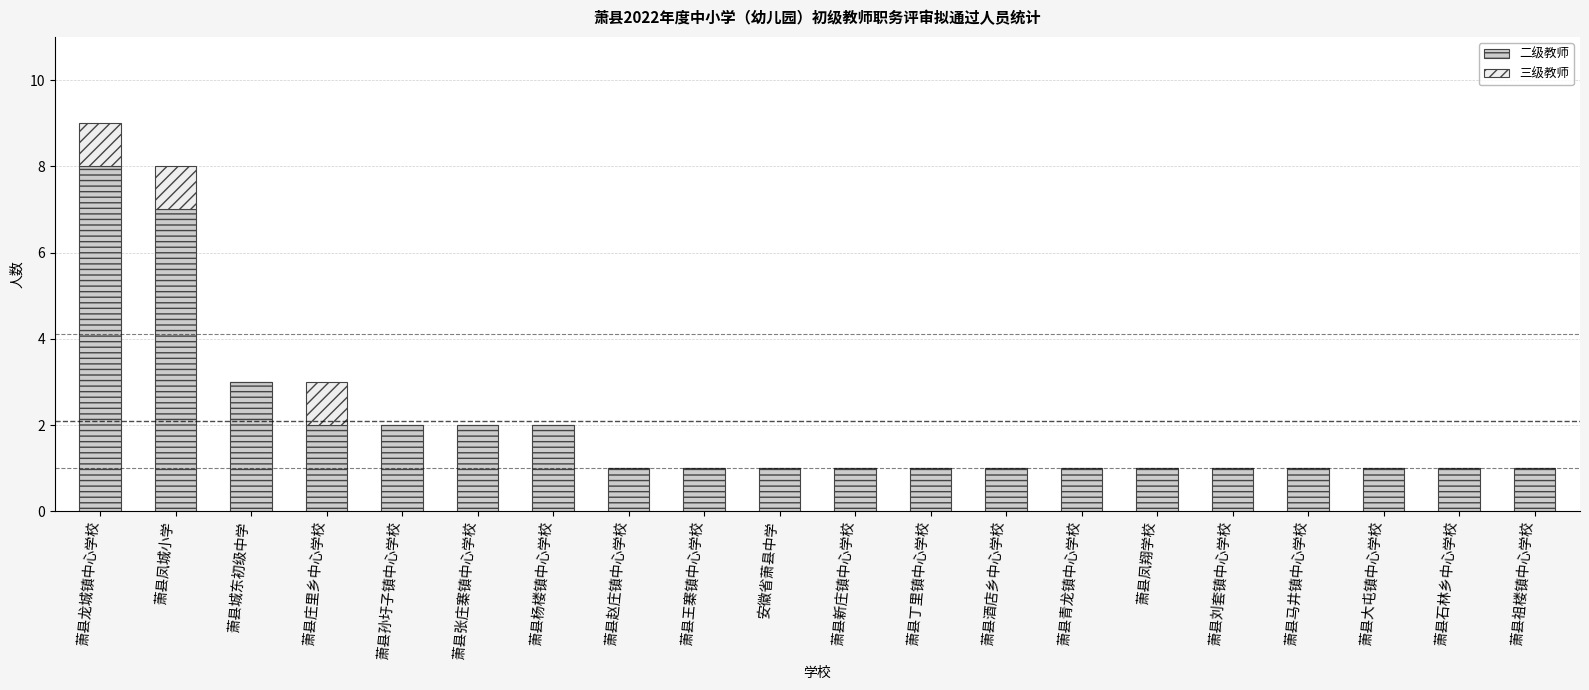

What are all the series names shown in the legend?

二级教师, 三级教师